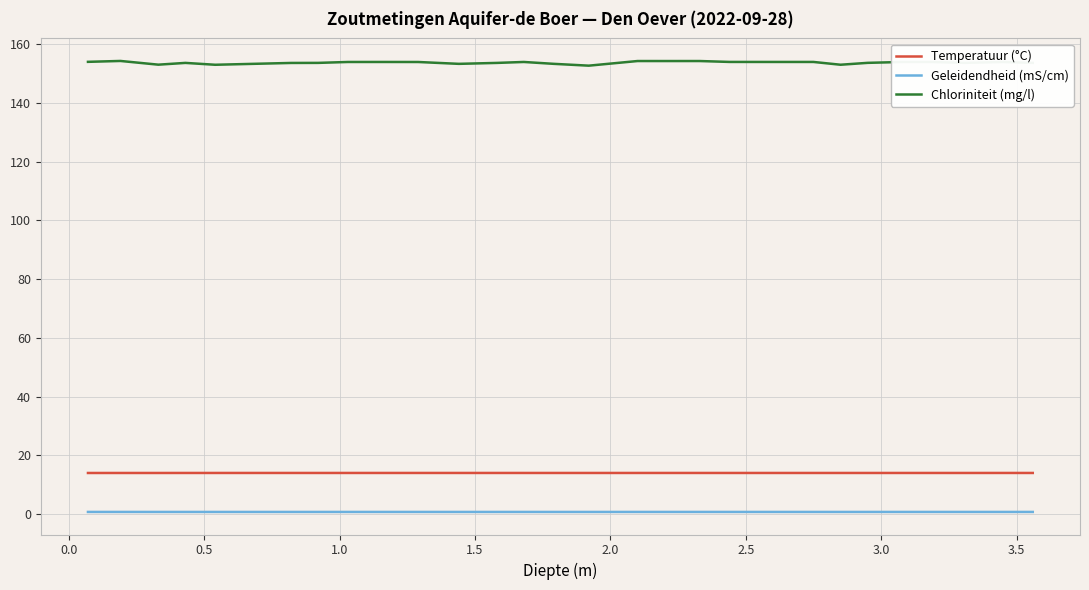

Which series has the widest spread of values?

Chloriniteit (mg/l)